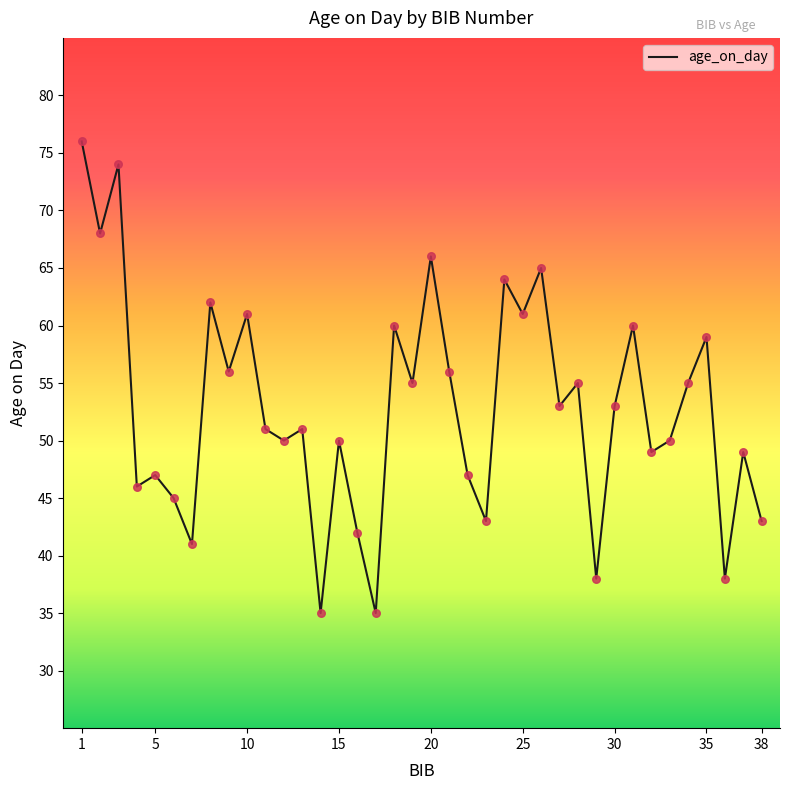

What is the difference between the maximum and minimum values?

41